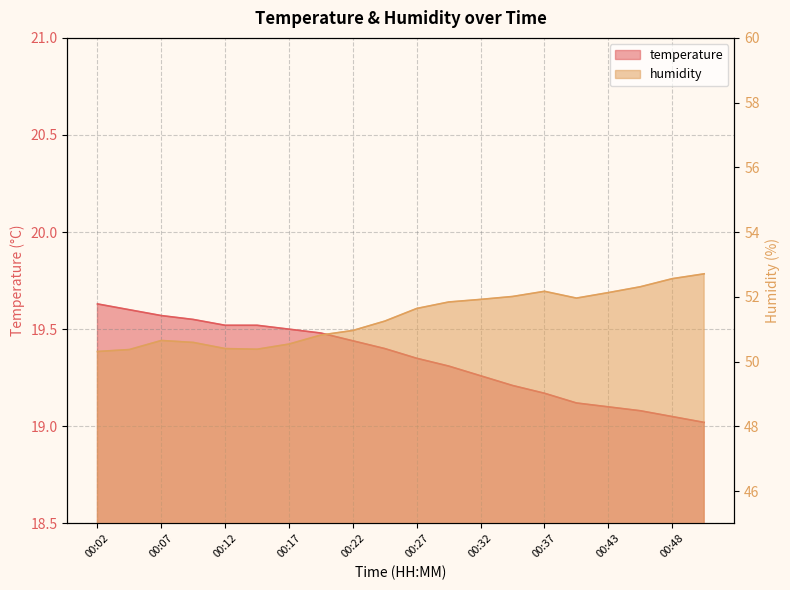

At which category is the sum across all series the highest?

00:50